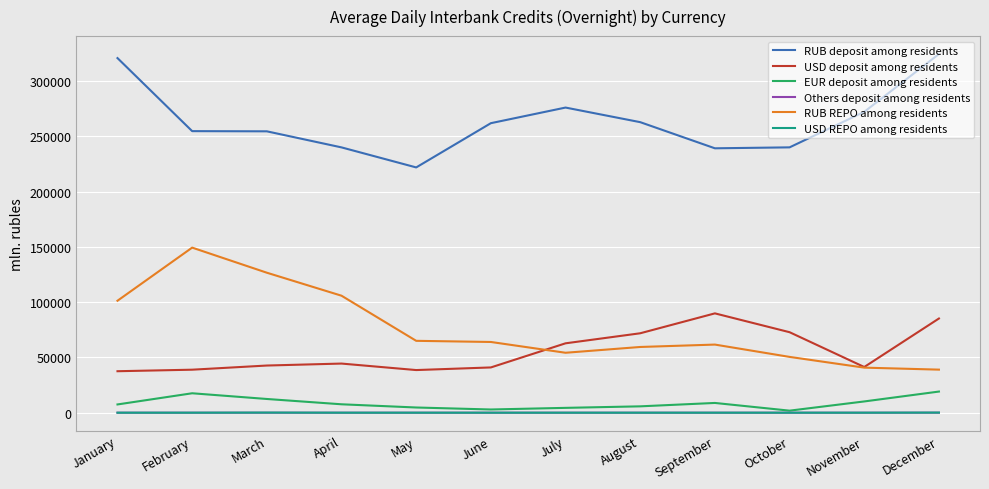

What are all the series names shown in the legend?

RUB deposit among residents, USD deposit among residents, EUR deposit among residents, Others deposit among residents, RUB REPO among residents, USD REPO among residents